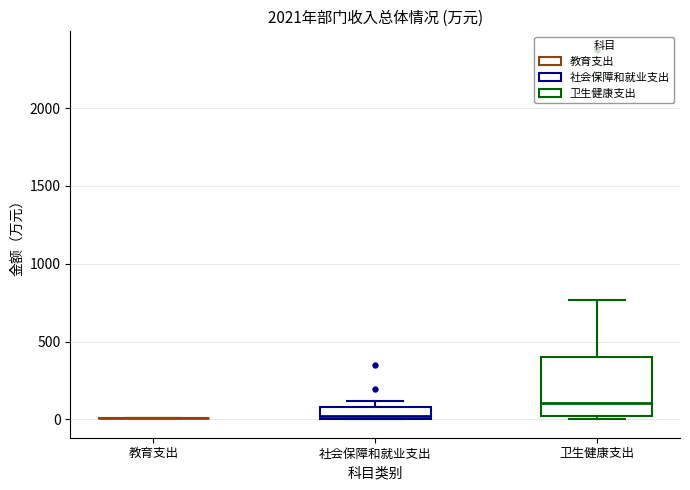

Reading left to right, read every box against the y-axis: the position of its median line, the range the box covers, and the ends of its whiskers. The values are not printed on the chart, so give them approximately, as read against the axis.

教育支出: box collapsed to a line at 0, whiskers 0 to 0
社会保障和就业支出: median 0 (just above the box's lower edge), box 0 to 100, whiskers 0 to 100 (above the box's upper edge)
卫生健康支出: median 100, box 0 to 400, whiskers 0 (just below the box's lower edge) to 750